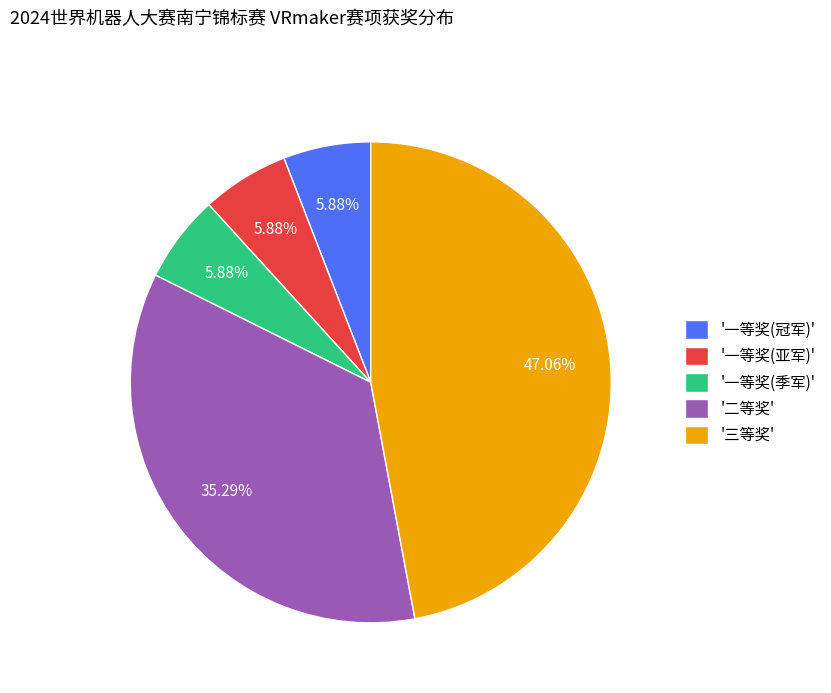

Which slice is the largest?

'三等奖'